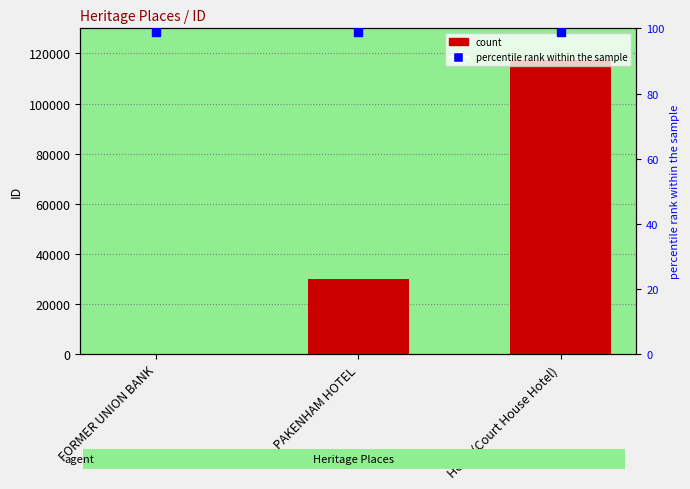

Is the value of ID at FORMER UNION BANK greater than the value of percentile rank within the sample at FORMER UNION BANK?

Yes